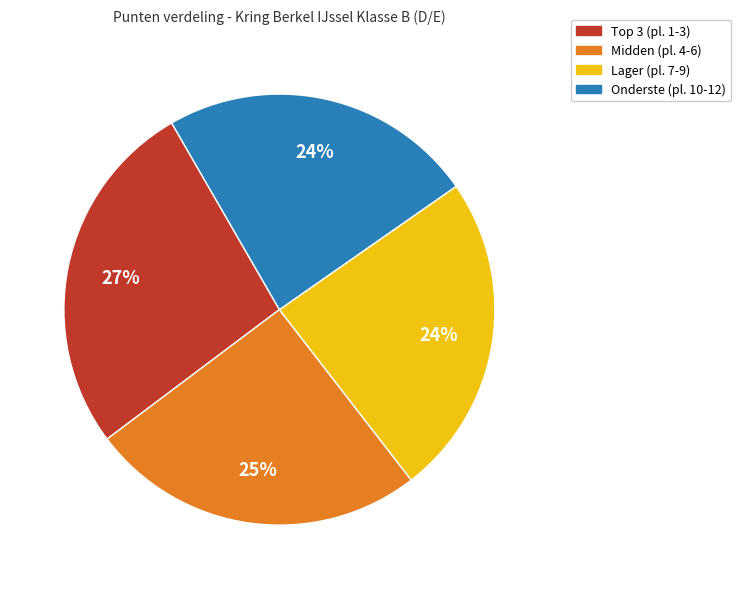

To the nearest percent, what is the difference between the largest and smallest slice percentages?

3%